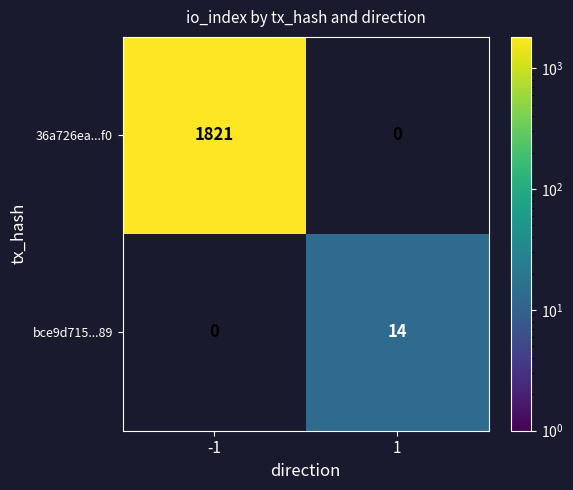

Which series has the widest spread of values?

36a726ea...f0